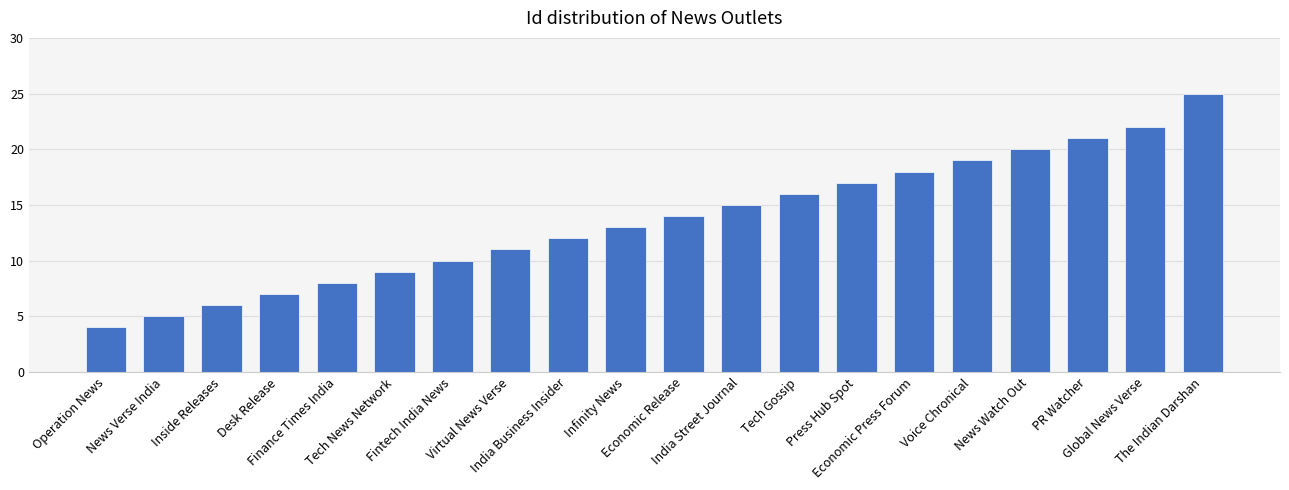

Count the number of data series in this chart.

1